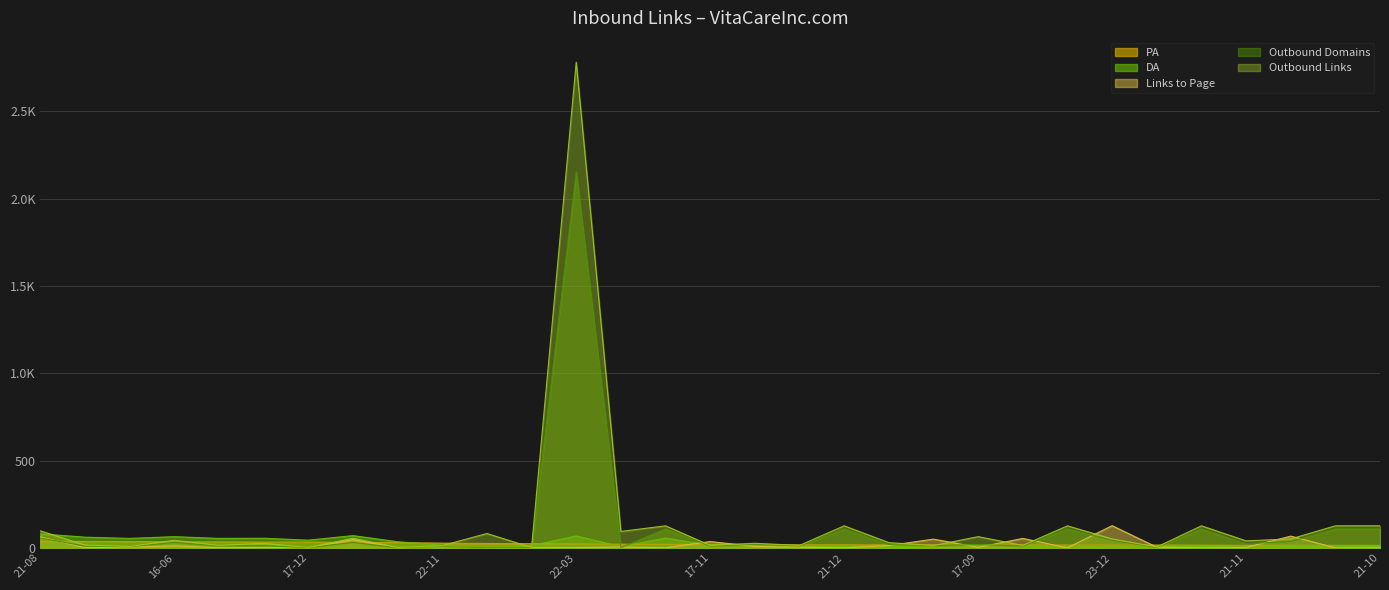

What is the sum of the Outbound Links from Page values at 21-11 and 22-03?

2821